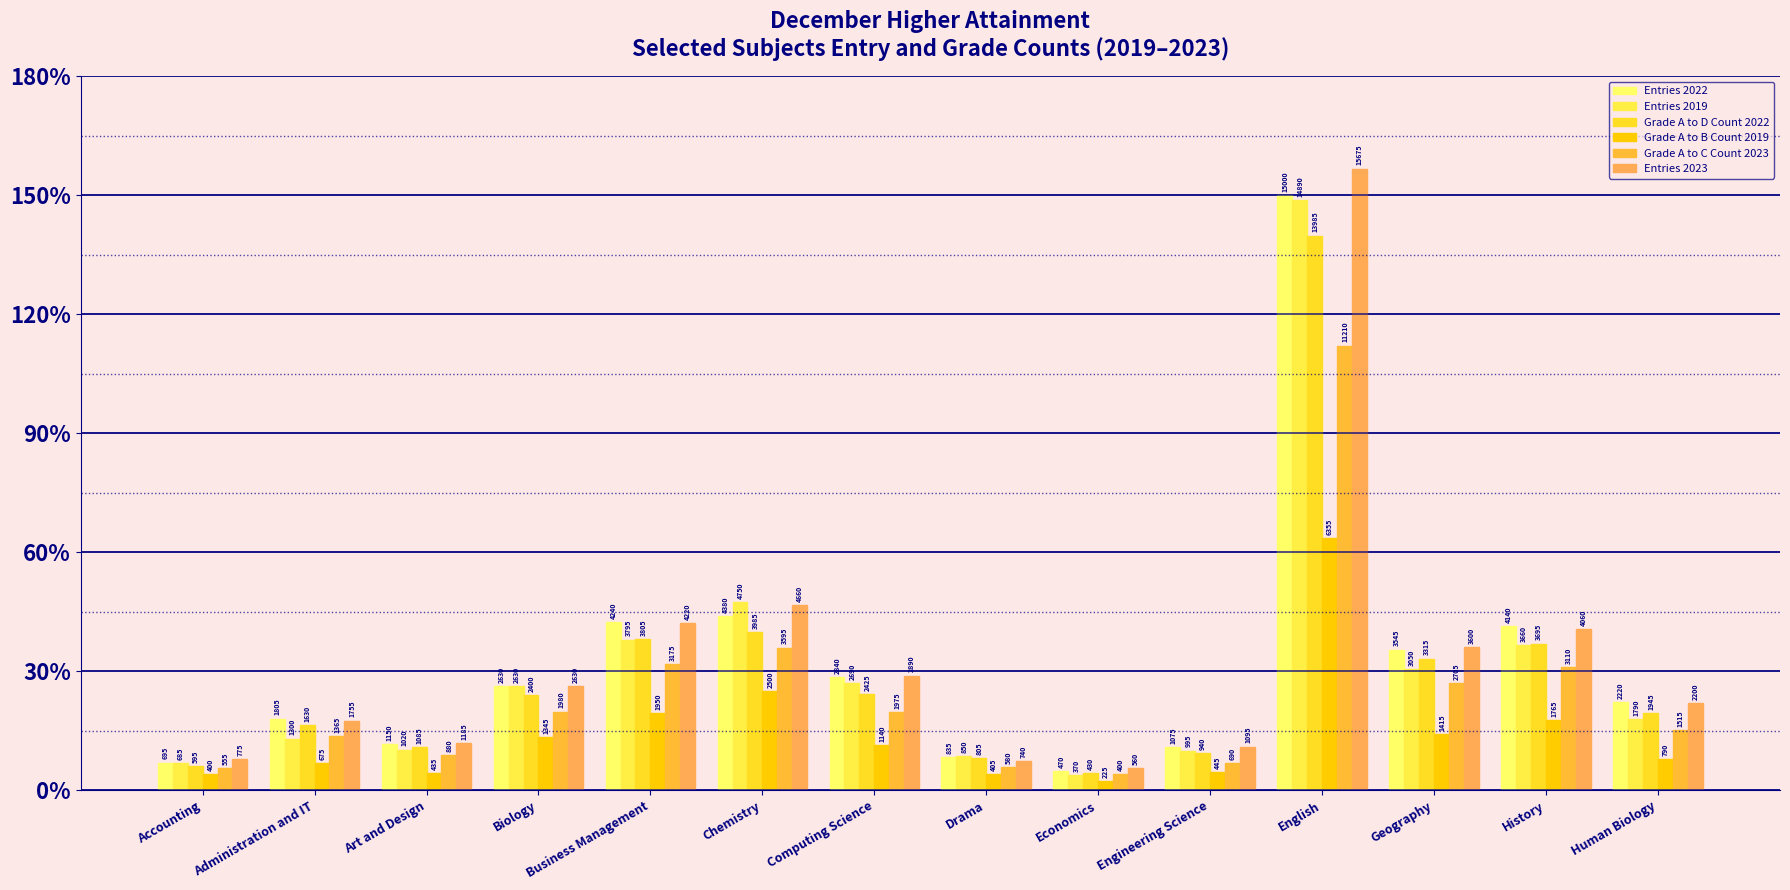

Does the chart contain any negative values?

No